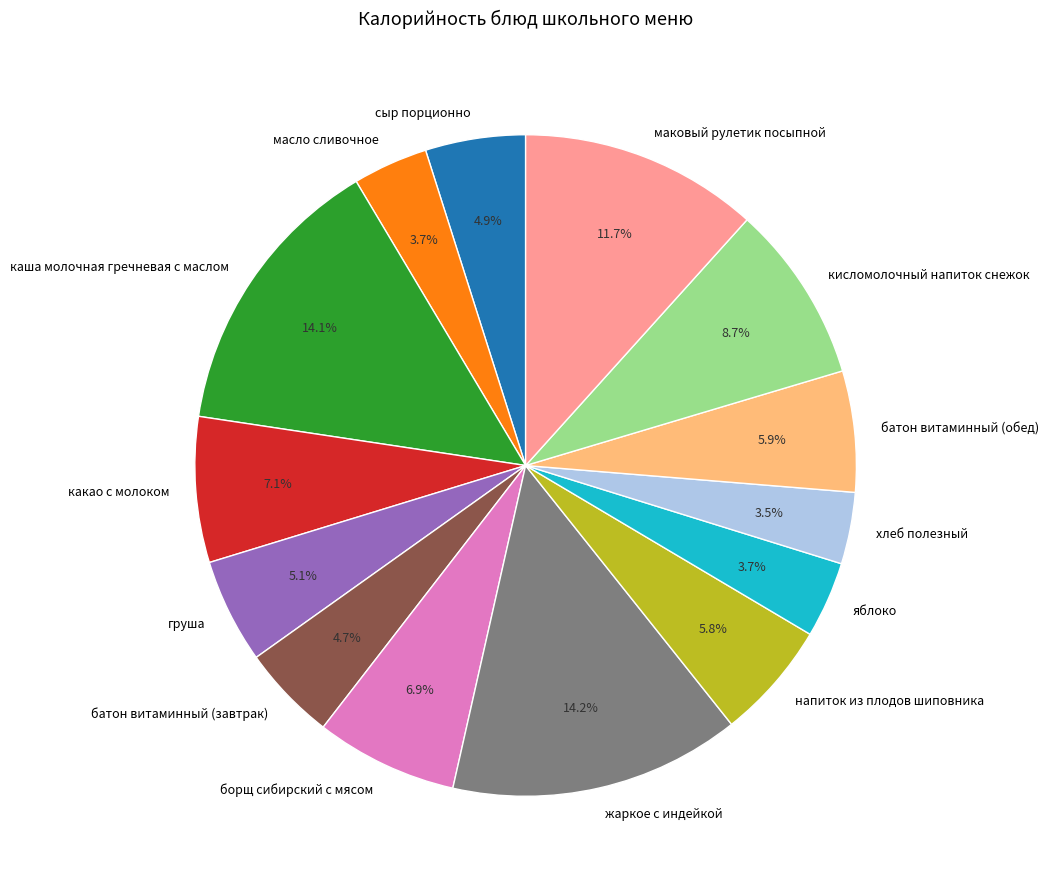

Which has a higher value, жаркое с индейкой or кисломолочный напиток снежок?

жаркое с индейкой